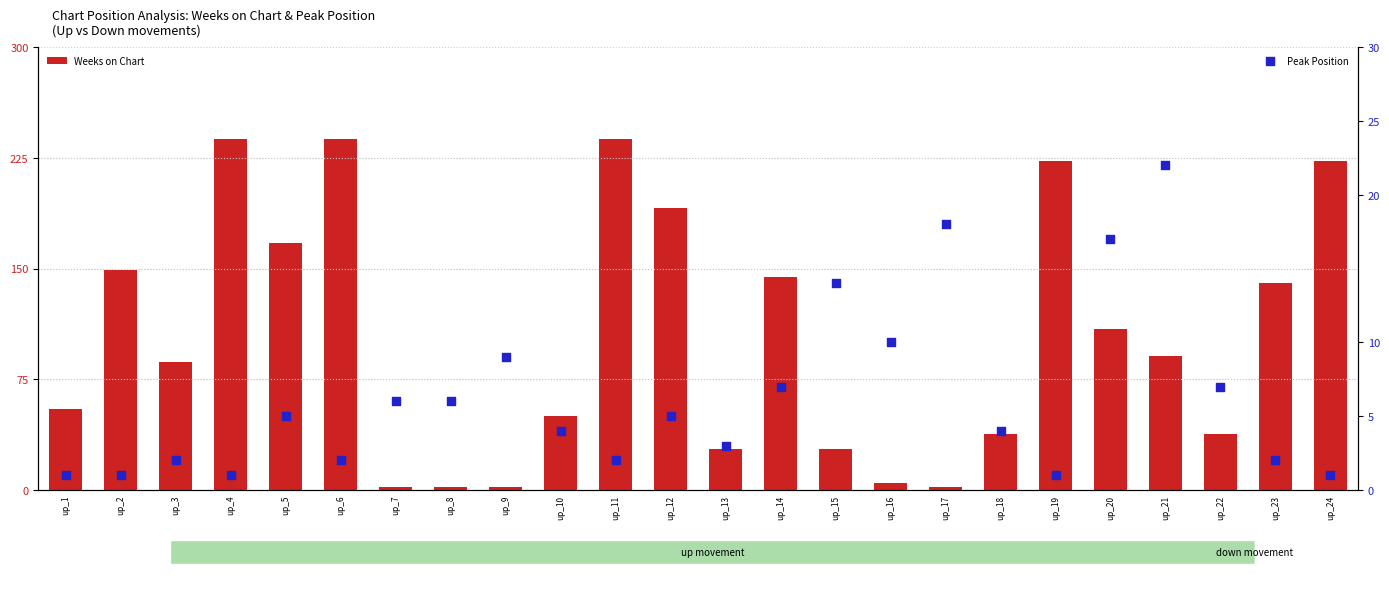

Is the value of Peak Position at up_23 greater than the value of Weeks on Chart at up_24?

No